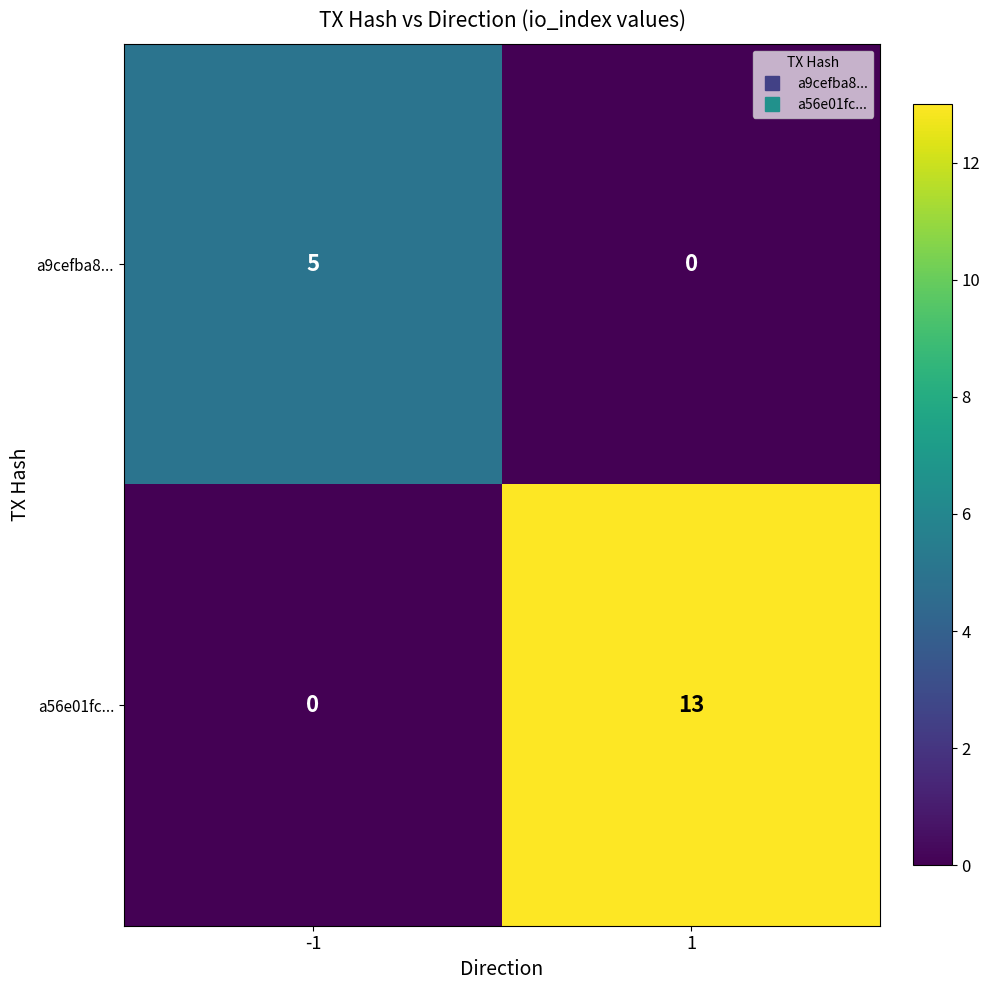

What is the greatest value displayed?

13